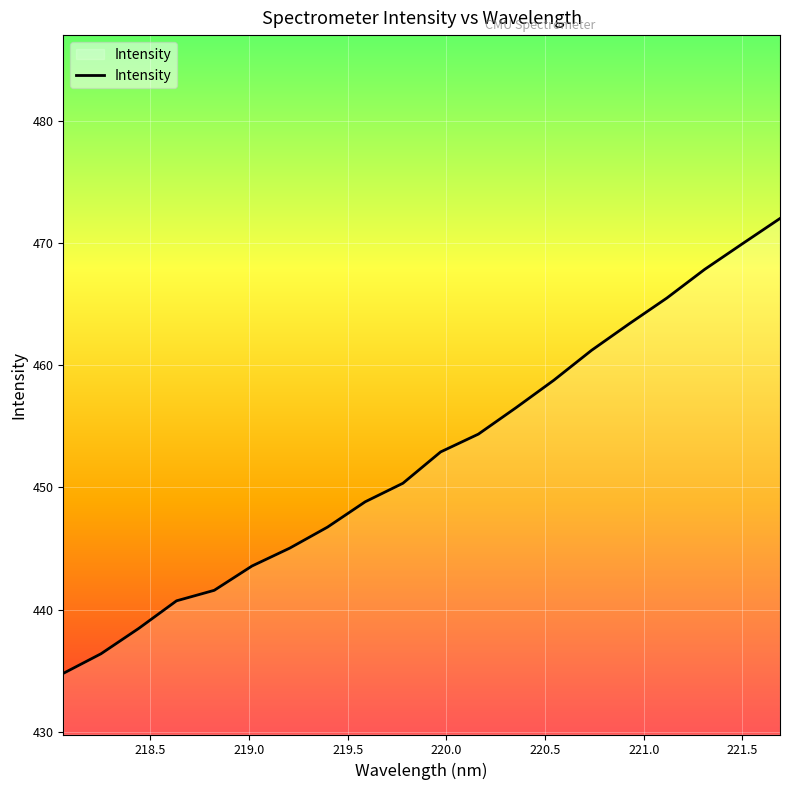

What is the difference between the maximum and minimum values?

37.2